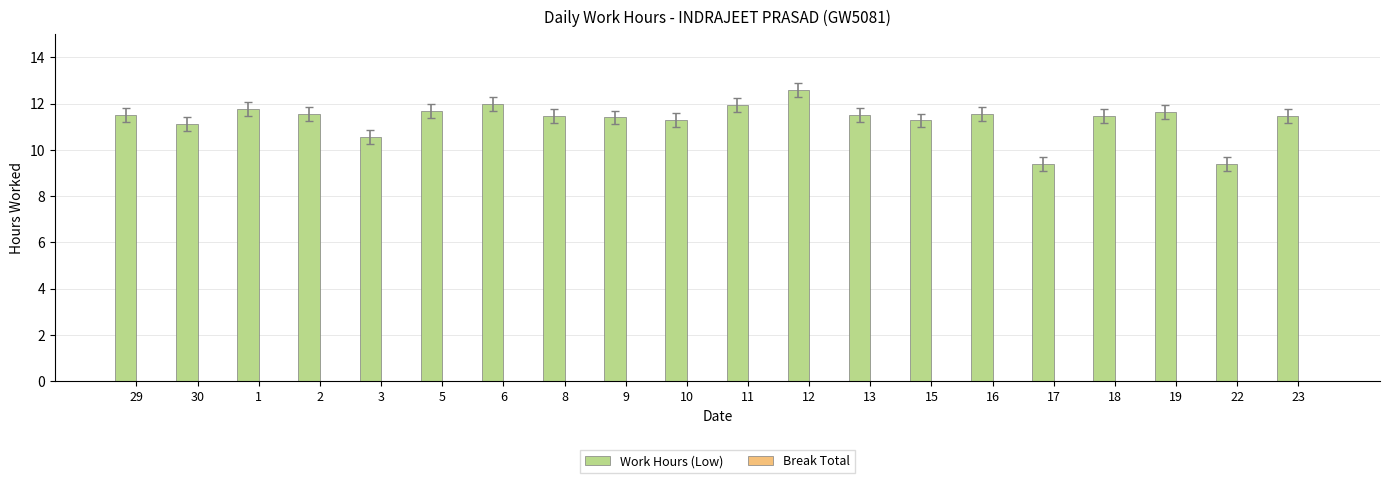

Is it true that the value at 11 is 11.9?

True